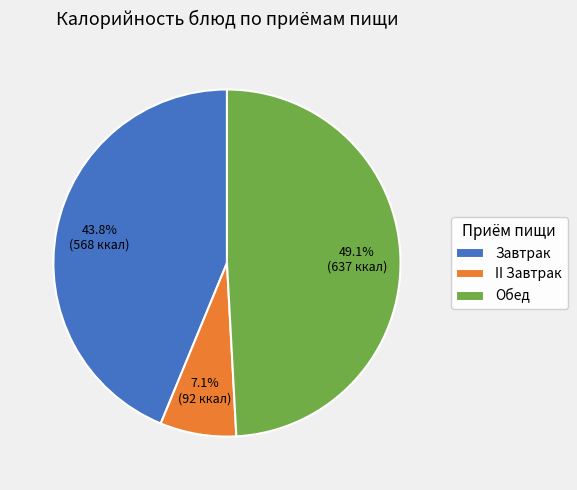

Which category has the smallest portion of the pie?

II Завтрак